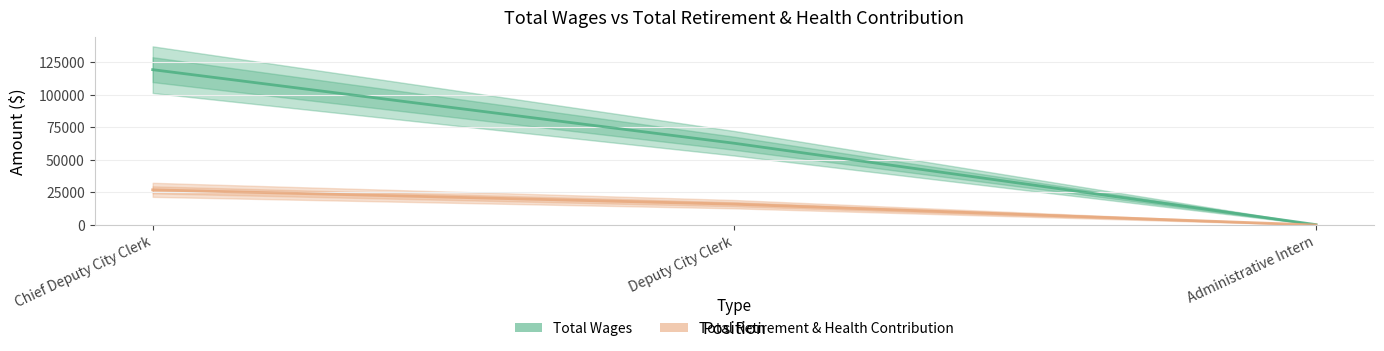

Which label corresponds to the smallest value in the chart?

Administrative Intern